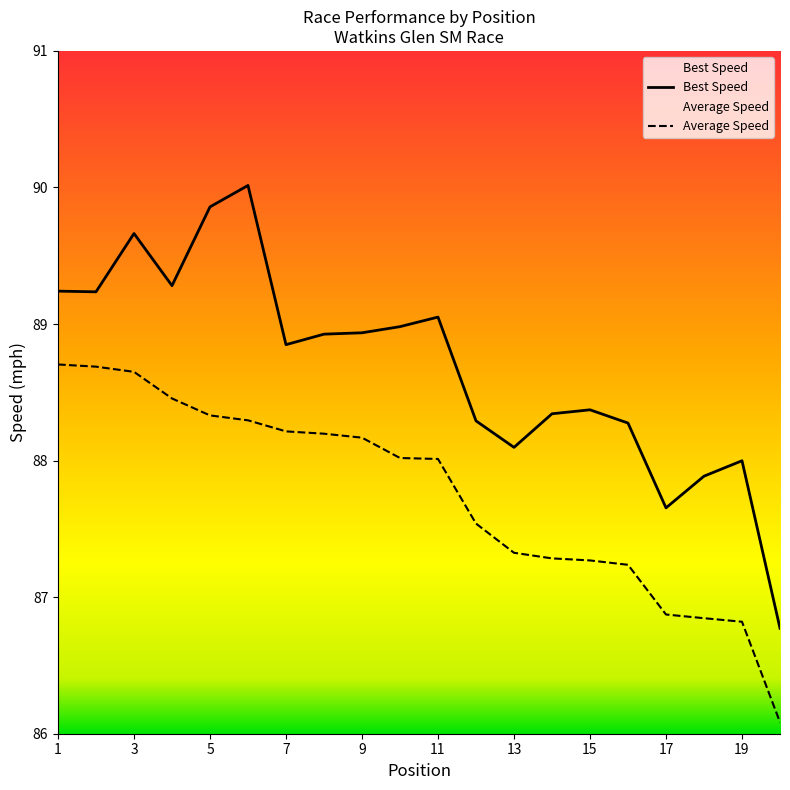

What is the spread (max minus min) of values at 3?

1.0